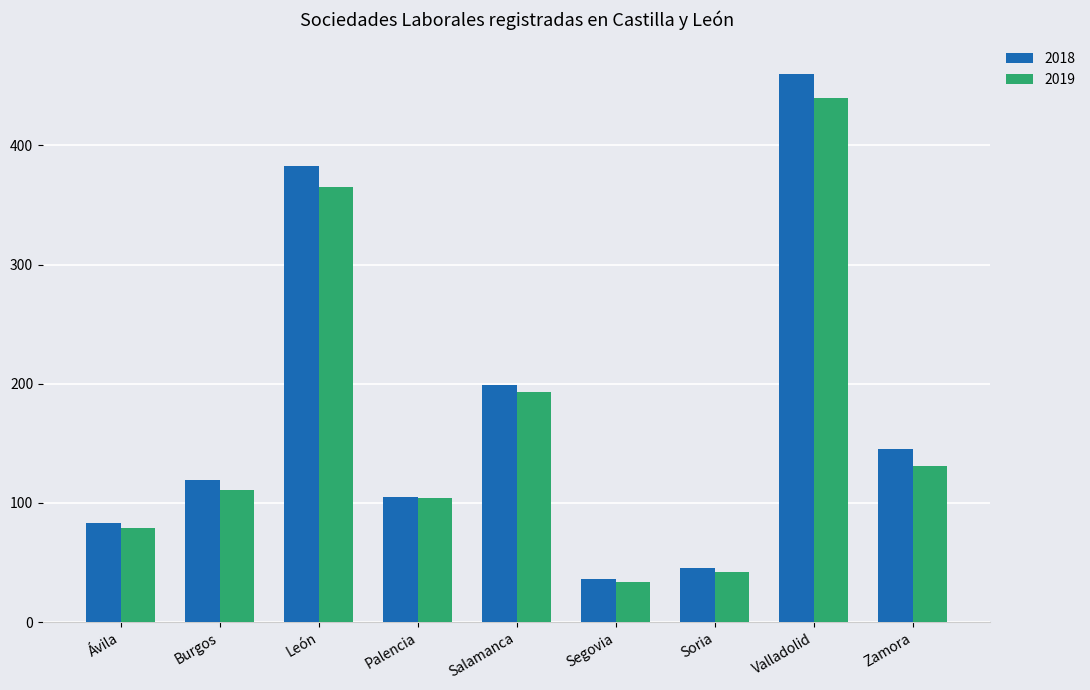

At Zamora, list the series in order from smallest to largest.

2019, 2018